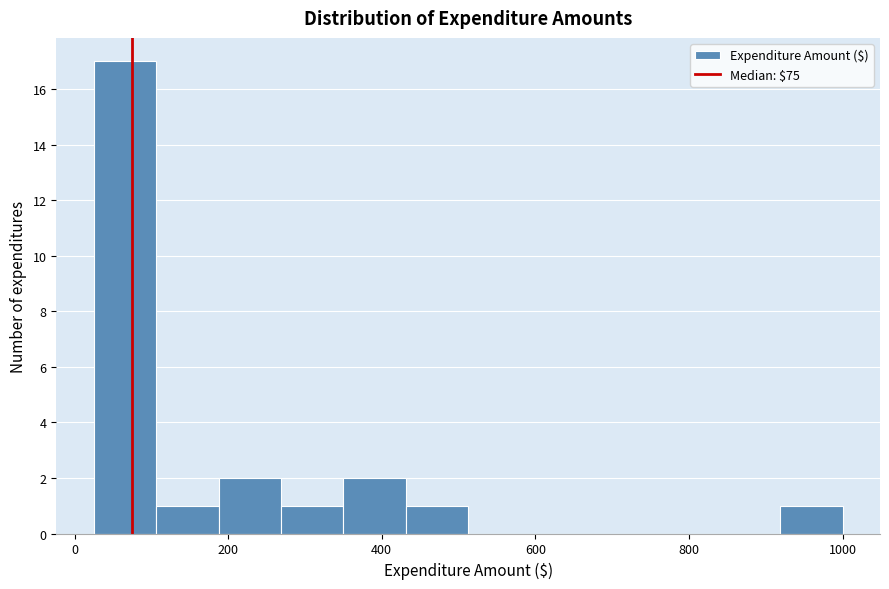

Over which range of the x-axis is the bar tallest?

20 to 100